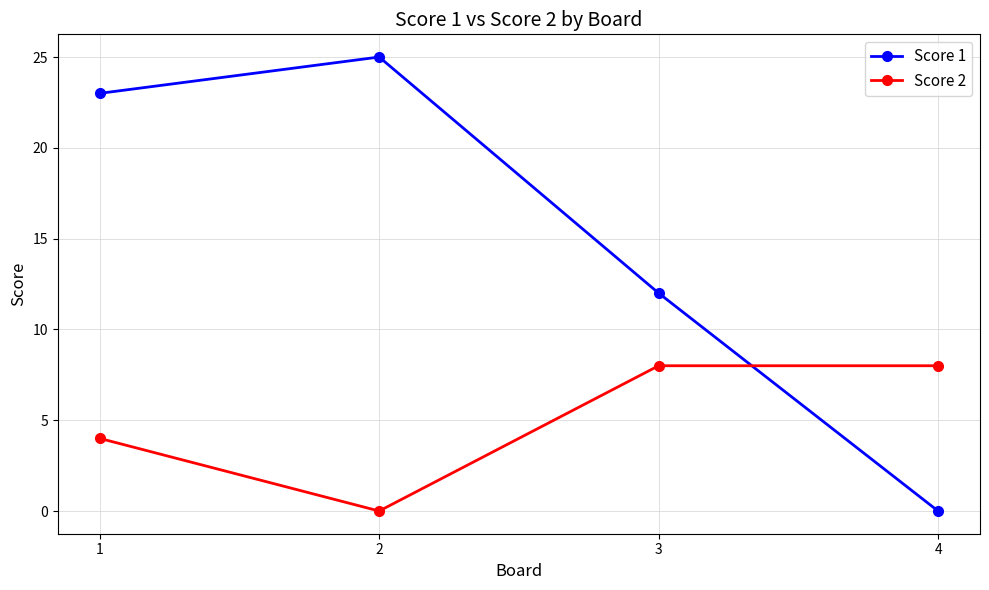

What is the difference between the Score 1 values at 2 and 3?

13